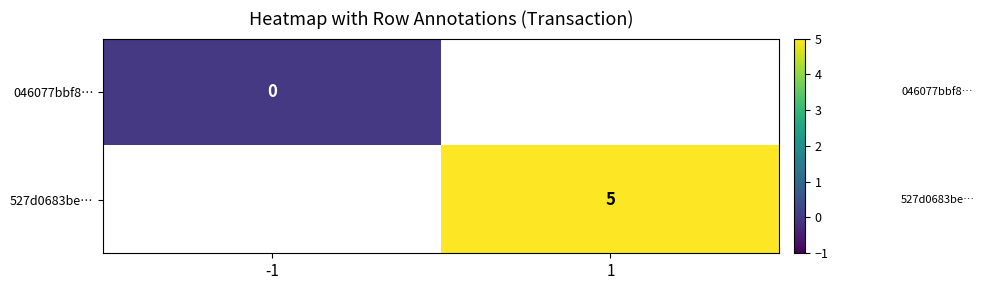

Which label corresponds to the largest value in the chart?

1